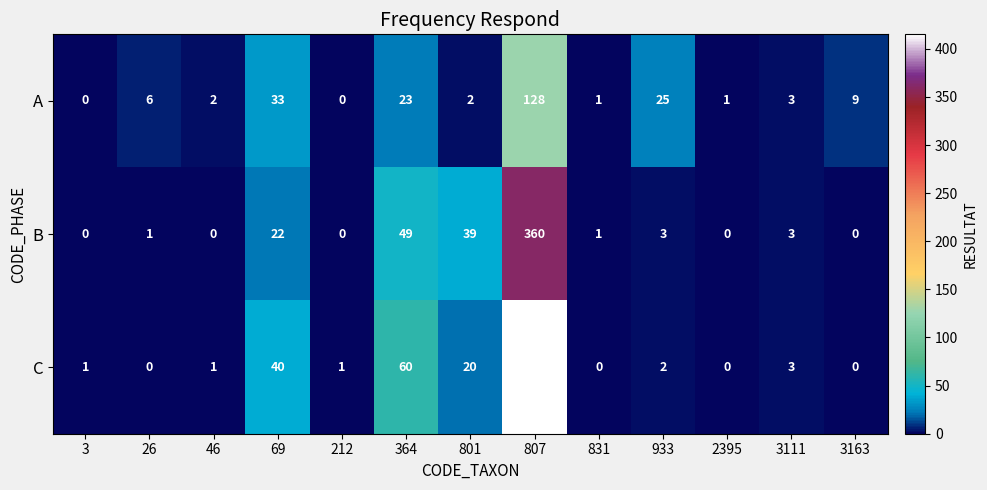

At how many categories does at least one series exceed 132?

1